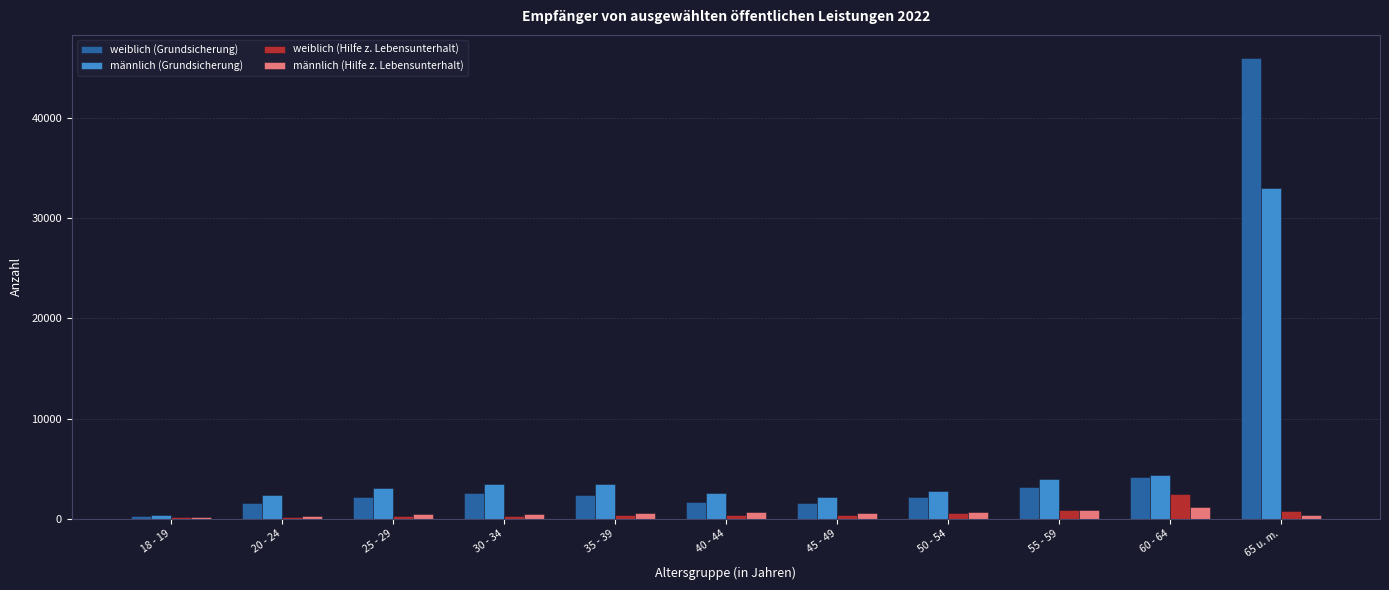

Is the value of männlich (Grundsicherung) at 35 - 39 greater than the value of männlich (Hilfe z. Lebensunterhalt) at 20 - 24?

Yes